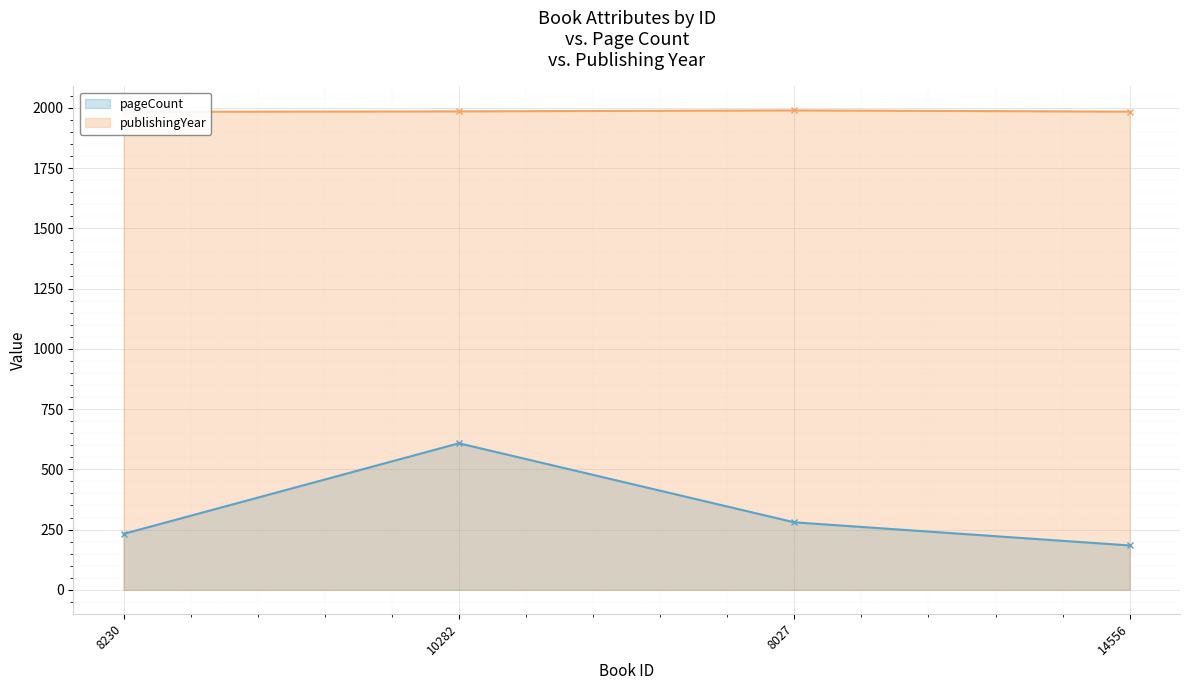

Between 8230 and 10282, which series saw the biggest shift?

pageCount